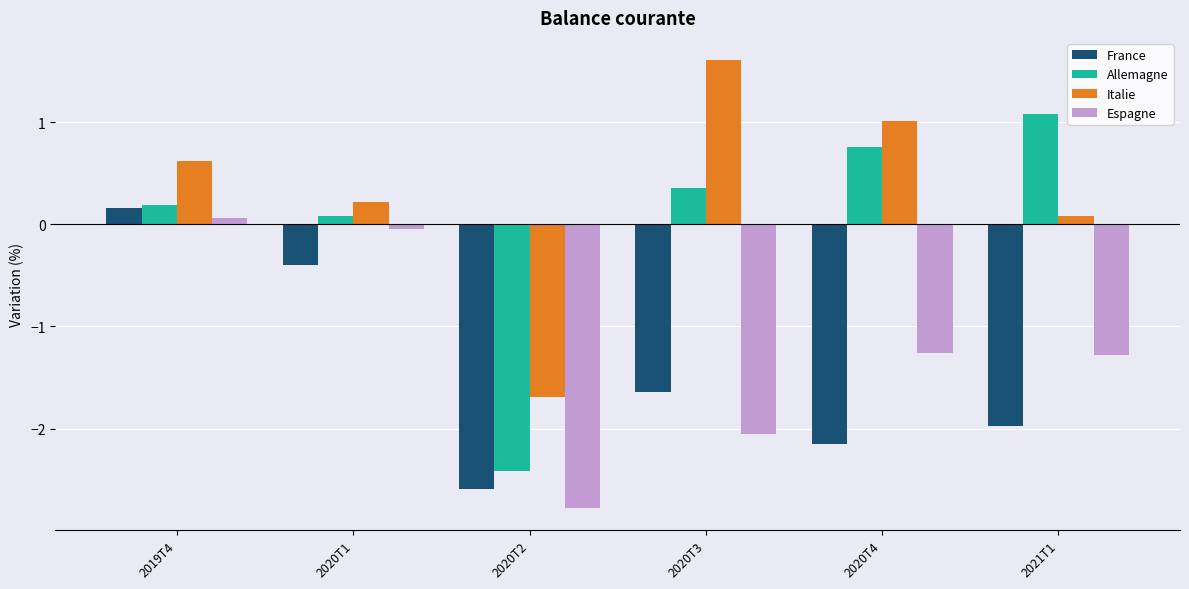

At 2021T1, list the series in order from largest to smallest.

Allemagne, Italie, Espagne, France